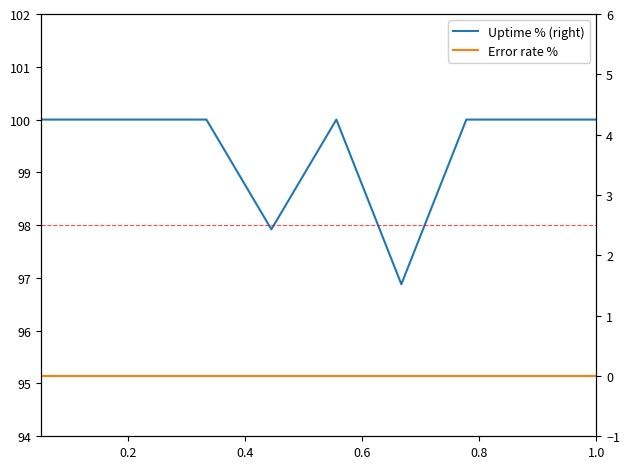

The Uptime % (right) series shows 173.0 at 6. True or false?

False